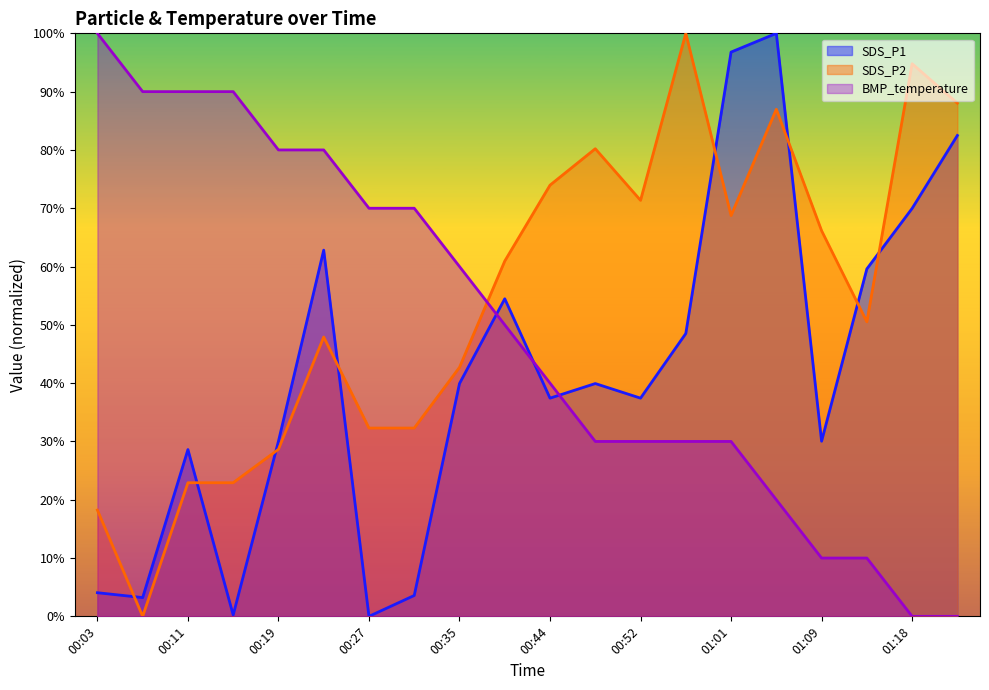

The value of SDS_P2 at 00:35 is 55.7. True or false?

False